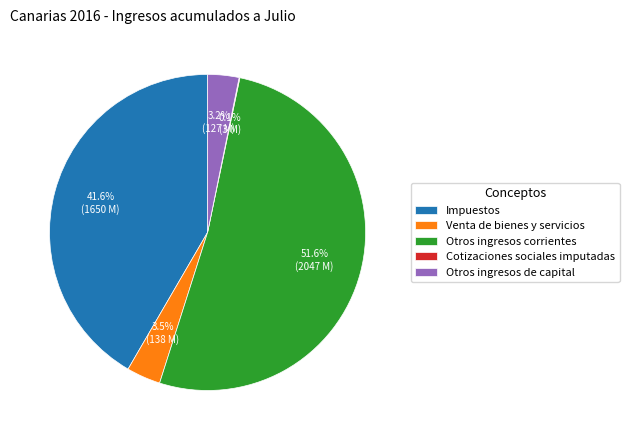

Is it true that Otros ingresos de capital is 15% of the pie?

False